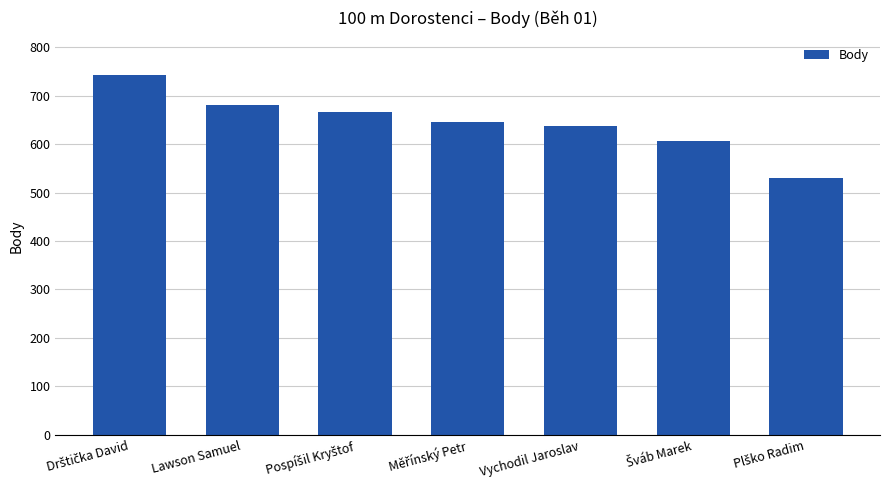

What is the greatest value displayed?

742